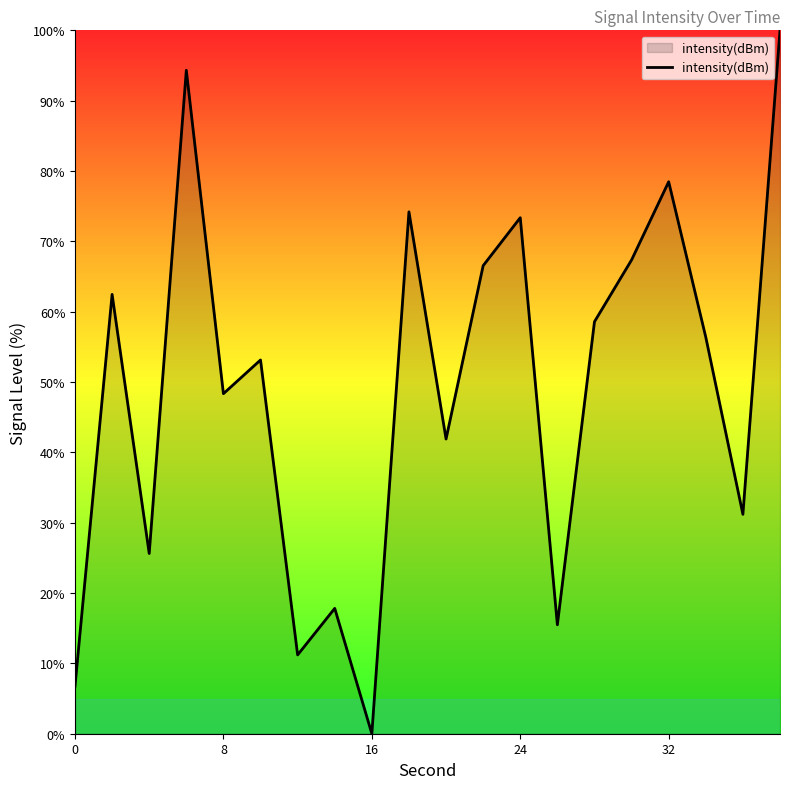

What is the difference between the maximum and minimum values?

100.0